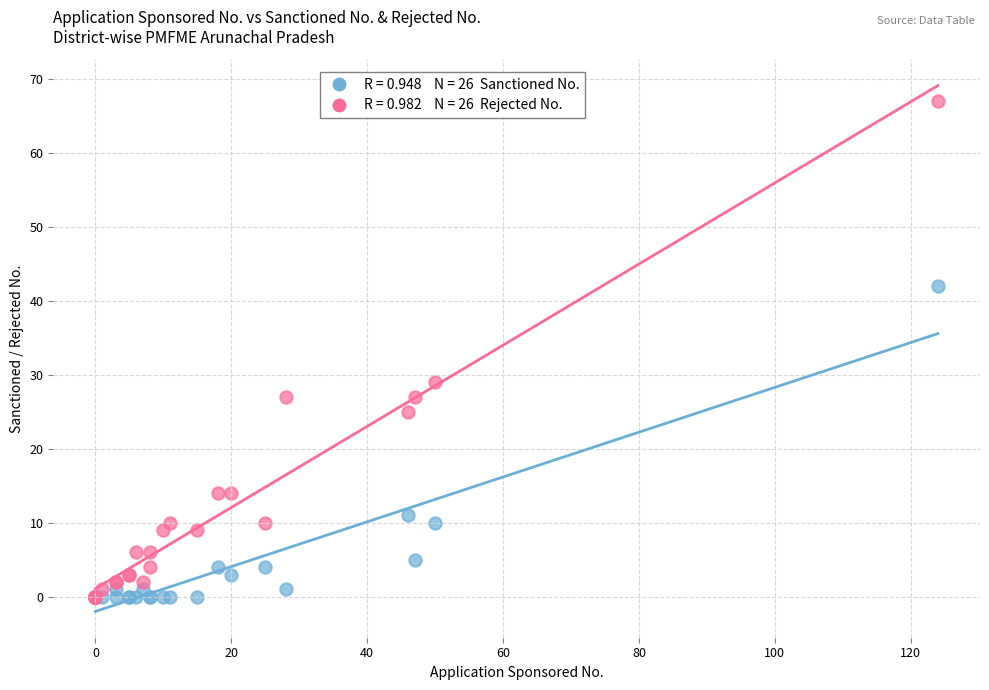

Across all series, what Y value is closest to 33?

29